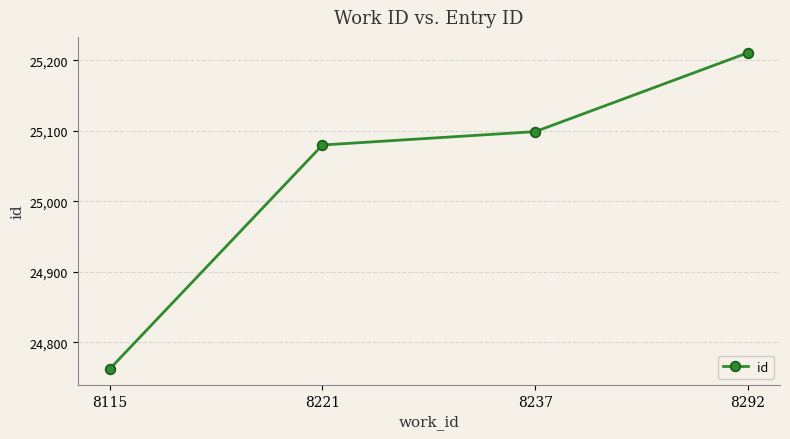

The value at 8237 is 43801. True or false?

False